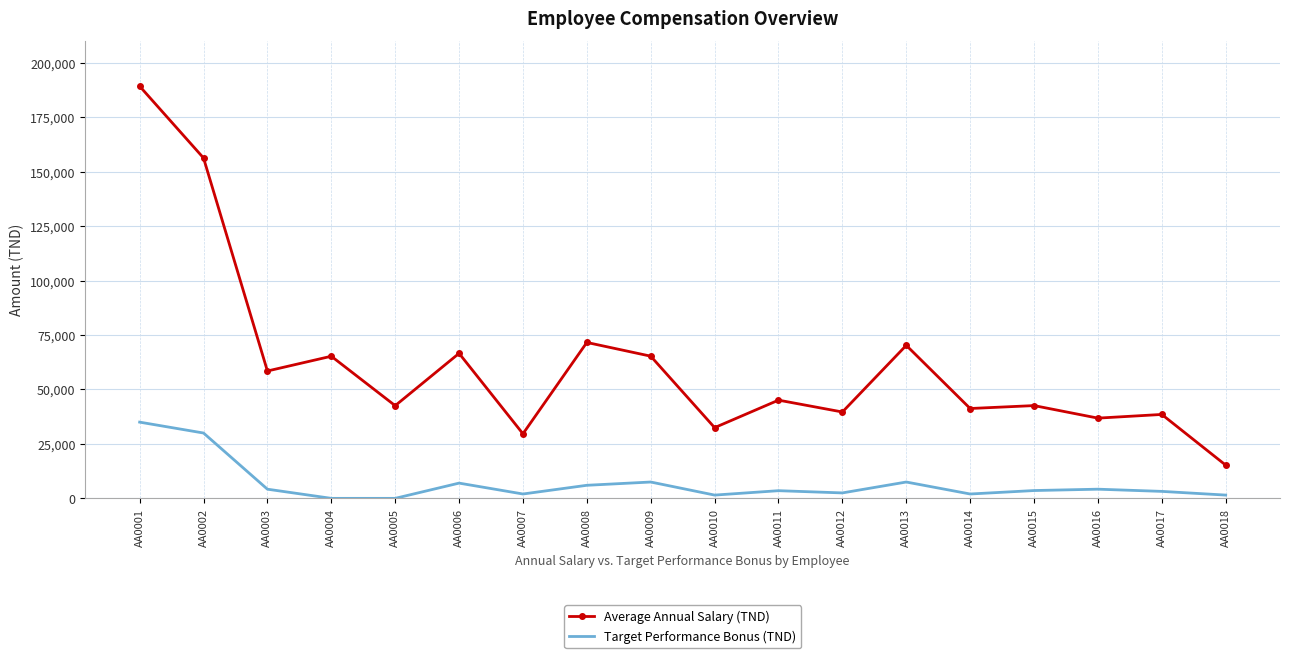

List the series in order of their overall mean, highest first.

Average Annual Salary (TND), Target Performance Bonus (TND)